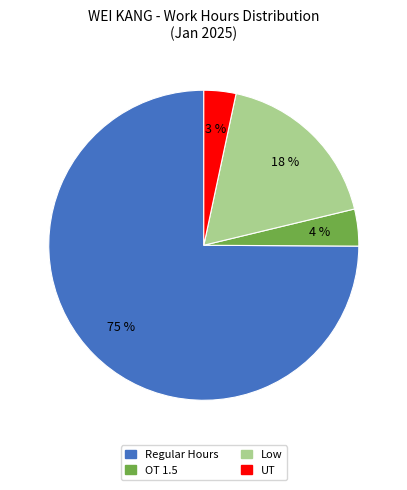

To the nearest percent, what is the average slice percentage?

25%